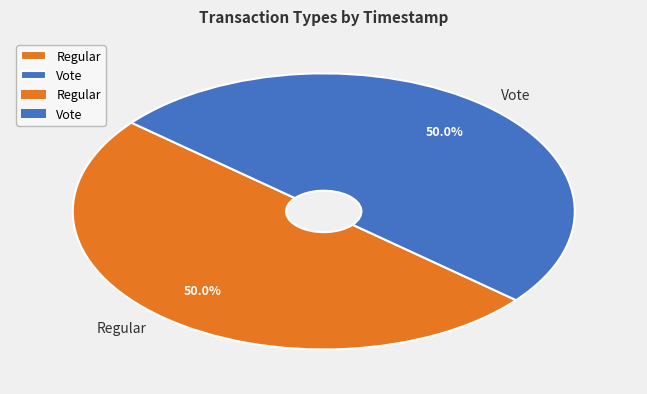

To the nearest percent, what percentage of the pie is Vote?

50%